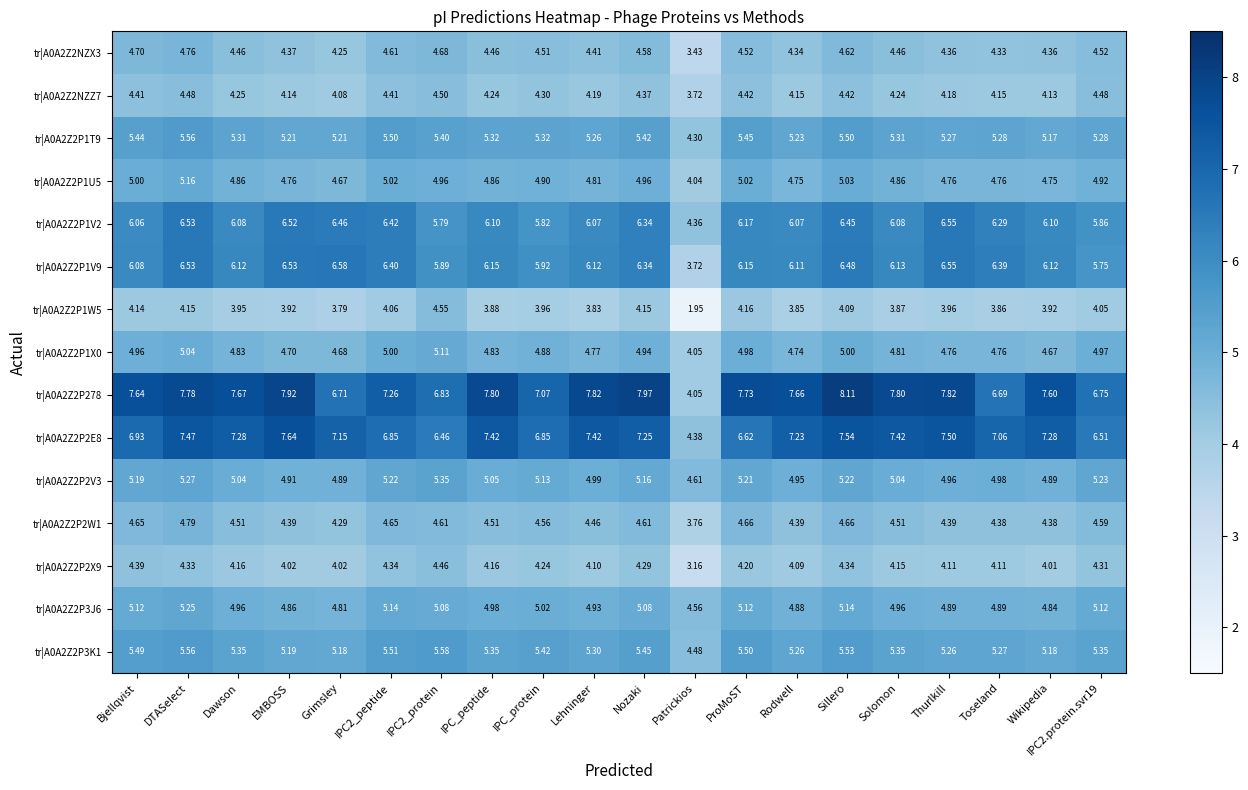

How many categories are shown in the chart?

20